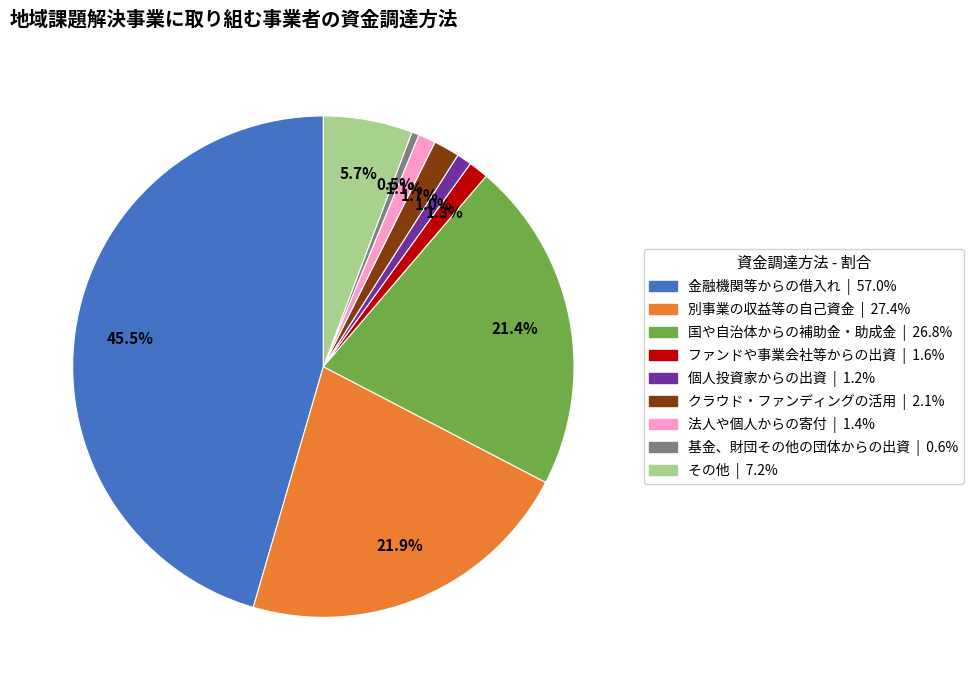

Which category has the biggest portion of the pie?

金融機関等からの借入れ